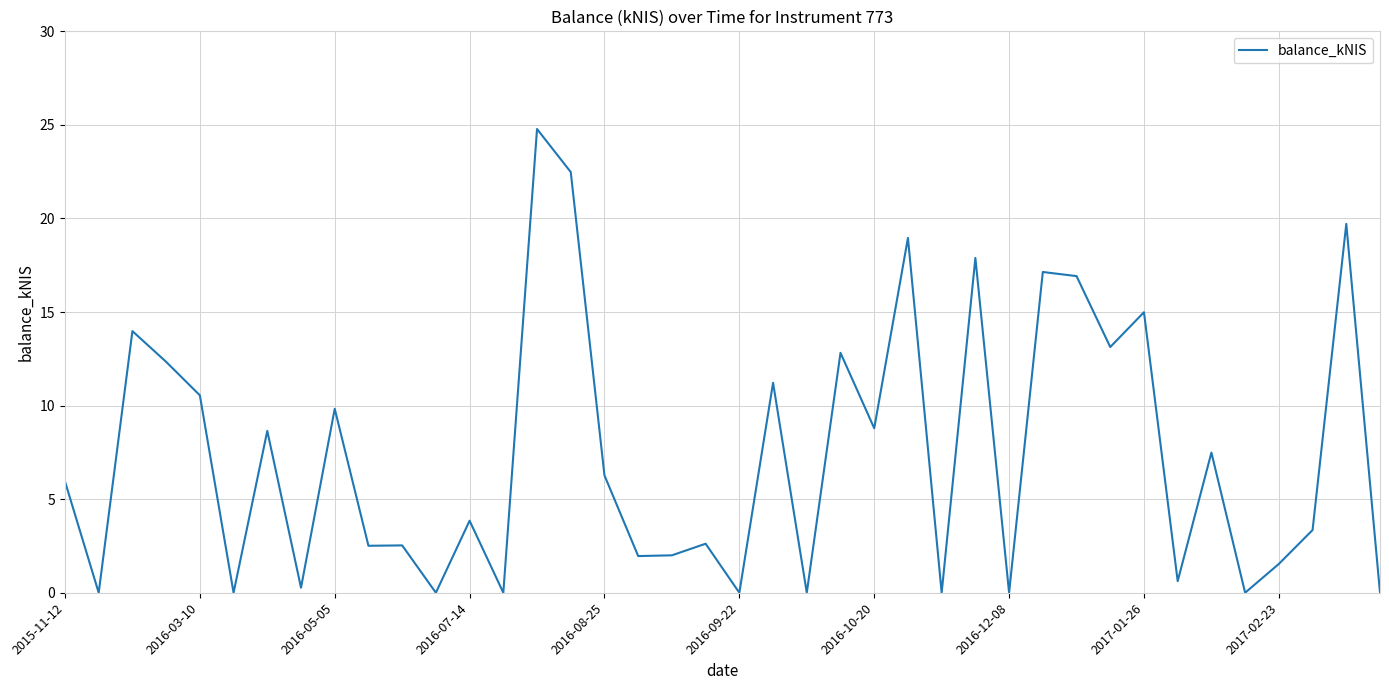

What is the difference between the maximum and minimum values?

24.8